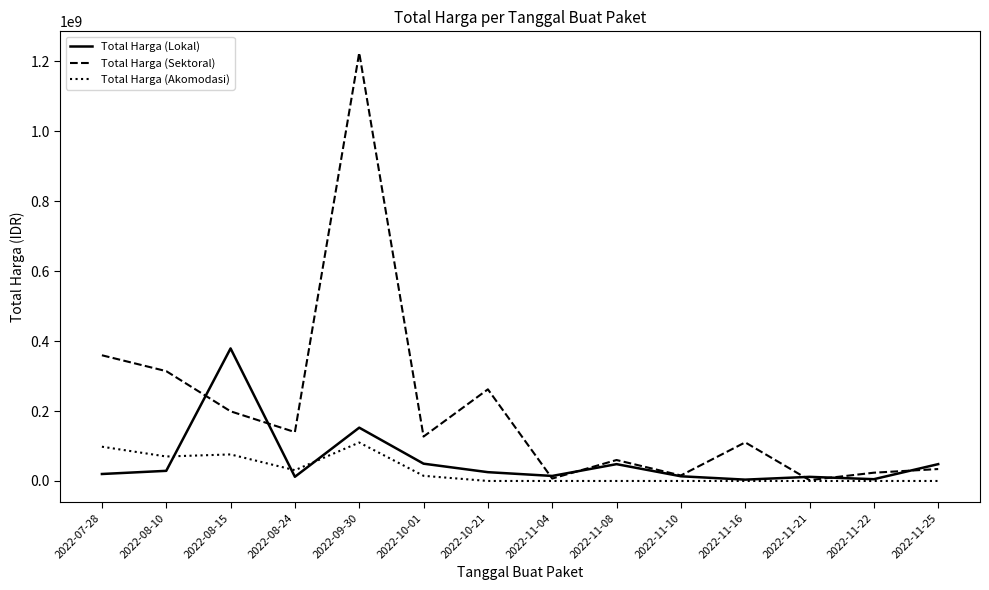

Which label corresponds to the largest value in the chart?

2022-09-30